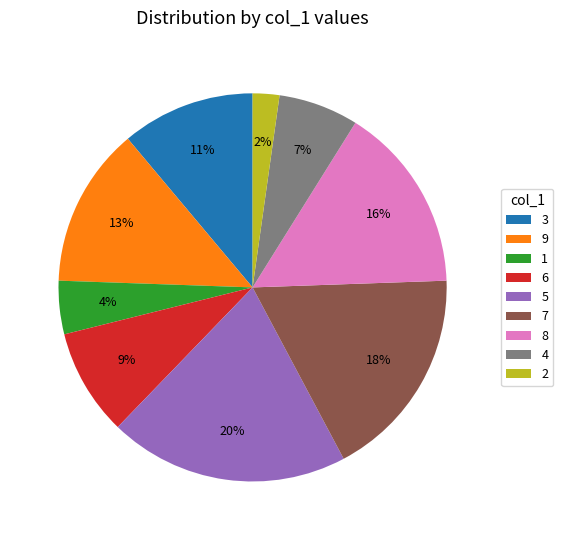

How many slices are in this pie chart?

9